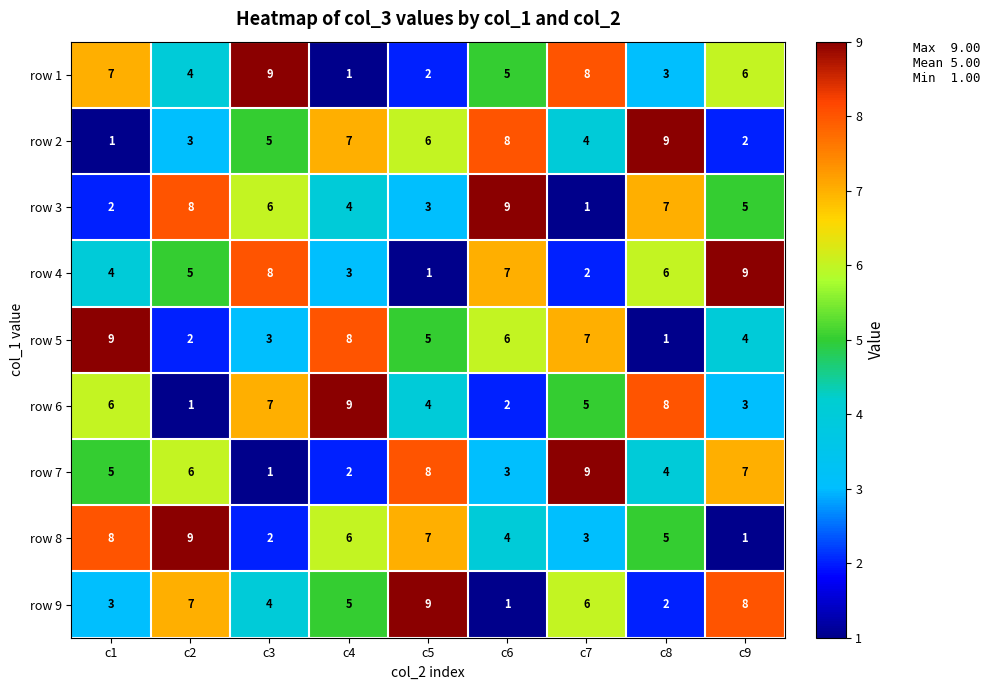

What is the difference between the highest and lowest values at c6?

8